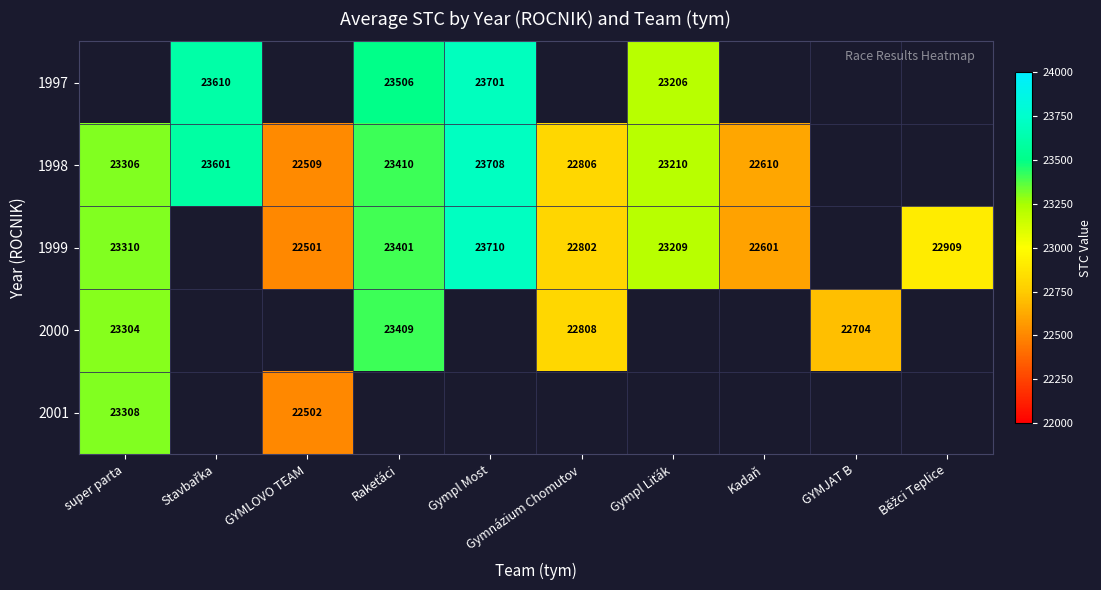

The value of 1998 at Kadaň is 8958. True or false?

False